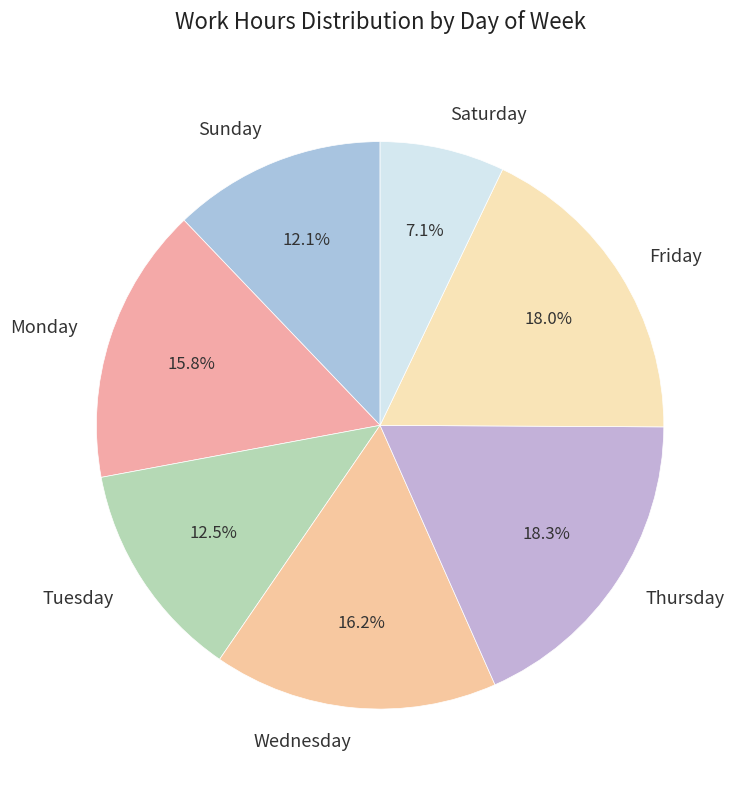

How much of the chart is everything except Thursday?

81.7%